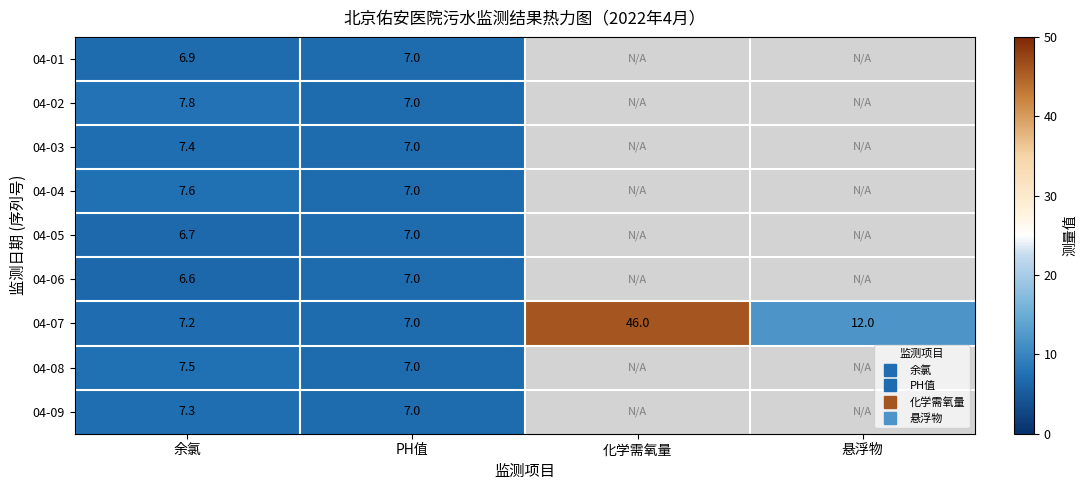

Which series has the largest range (max minus min)?

04-07